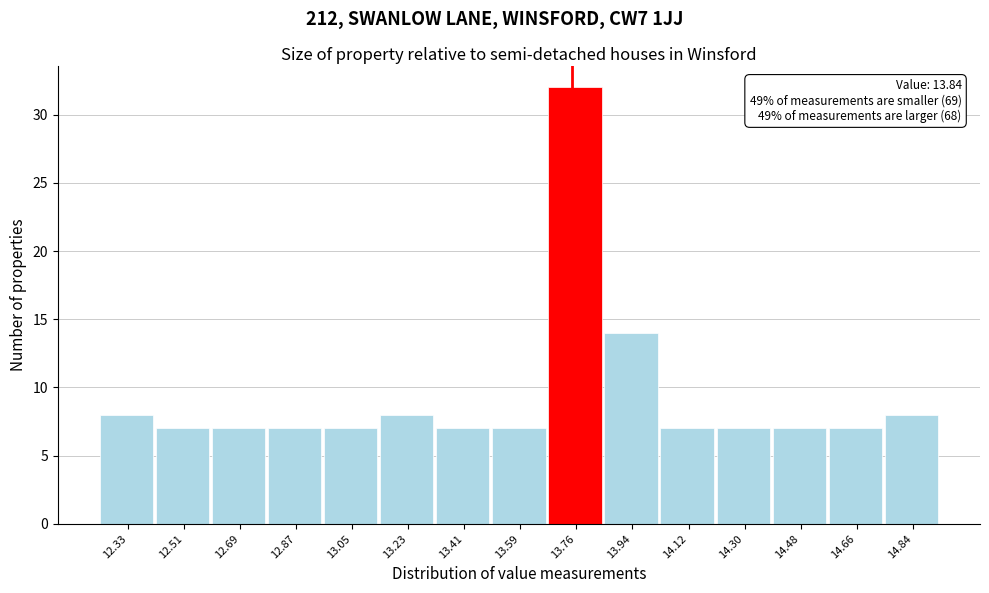

Reading left to right, extract all data points from this chart.

12.33=8	12.51=7	12.69=7	12.87=7	13.05=7	13.23=8	13.41=7	13.59=7	13.76=32	13.94=14	14.12=7	14.30=7	14.48=7	14.66=7	14.84=8